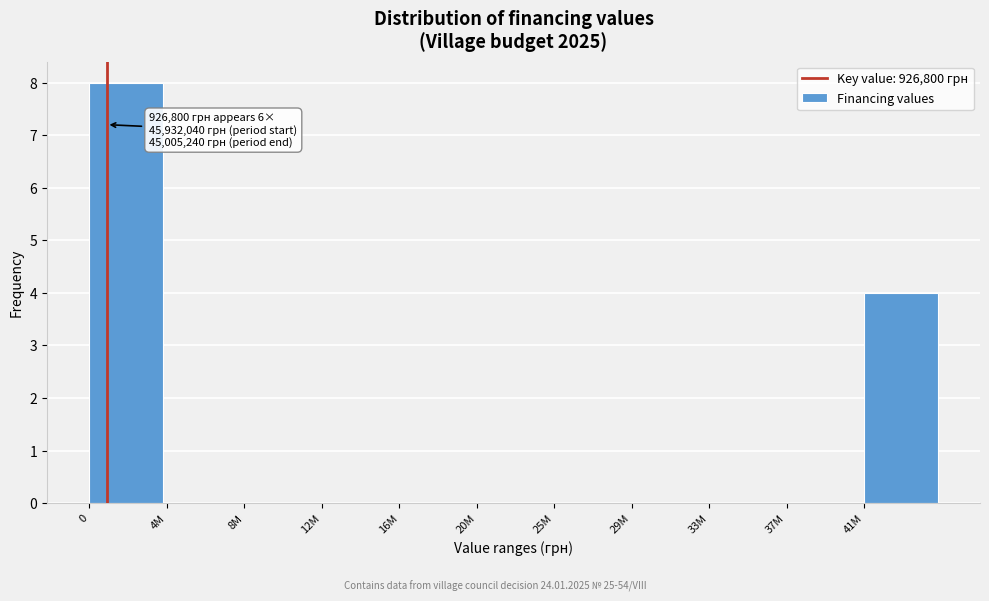

Reading right to left, list all the values displayed in this chart.

41M=4	37M=0	33M=0	29M=0	25M=0	20M=0	16M=0	12M=0	8M=0	4M=0	0=8